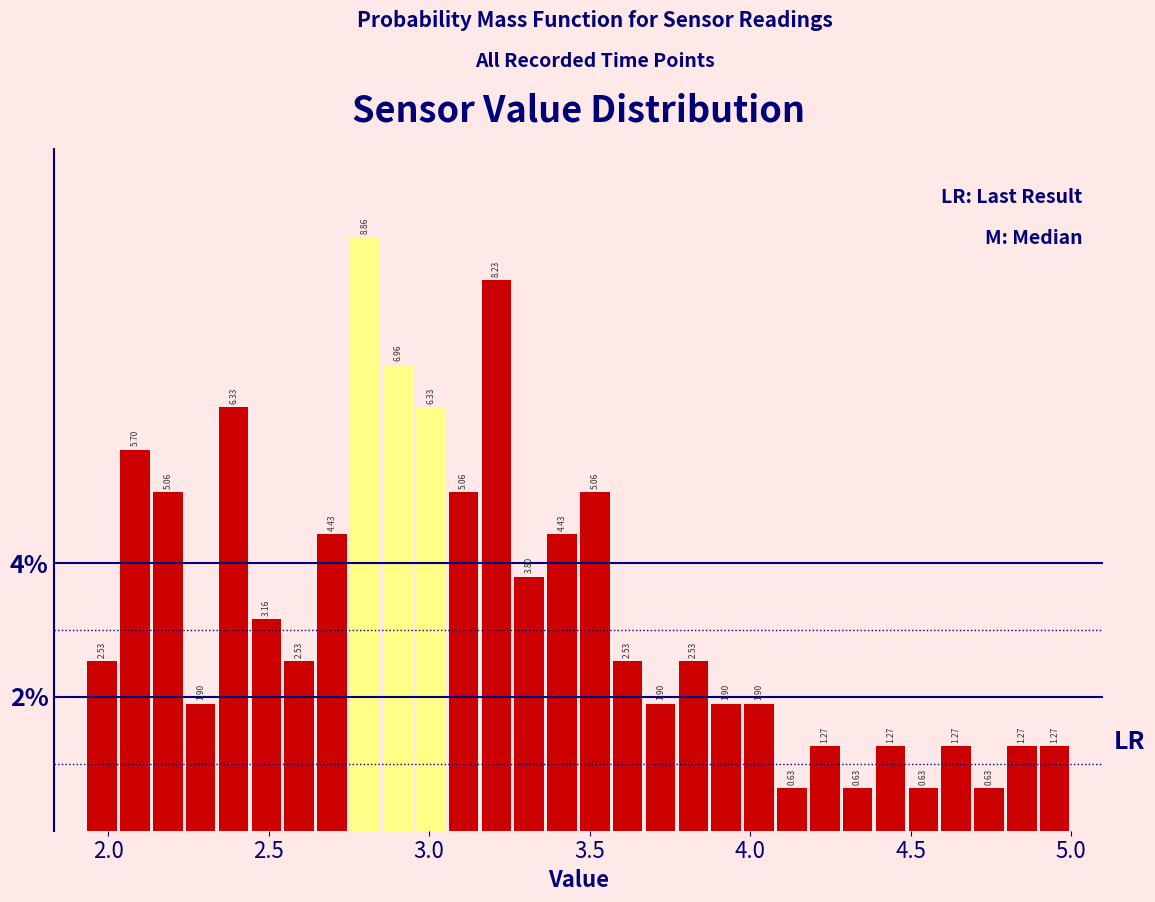

Read against the x-axis, roughly where is the centre of the tallest bar?

2.80